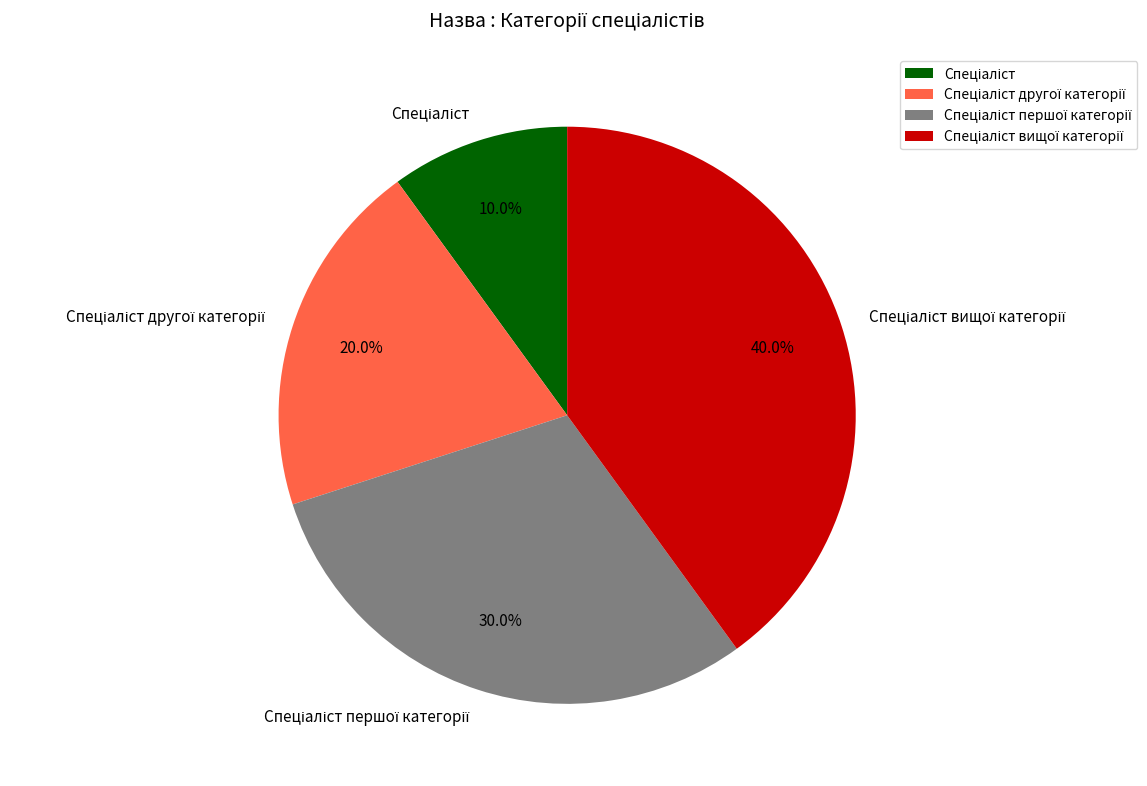

How many segments does this pie chart have?

4